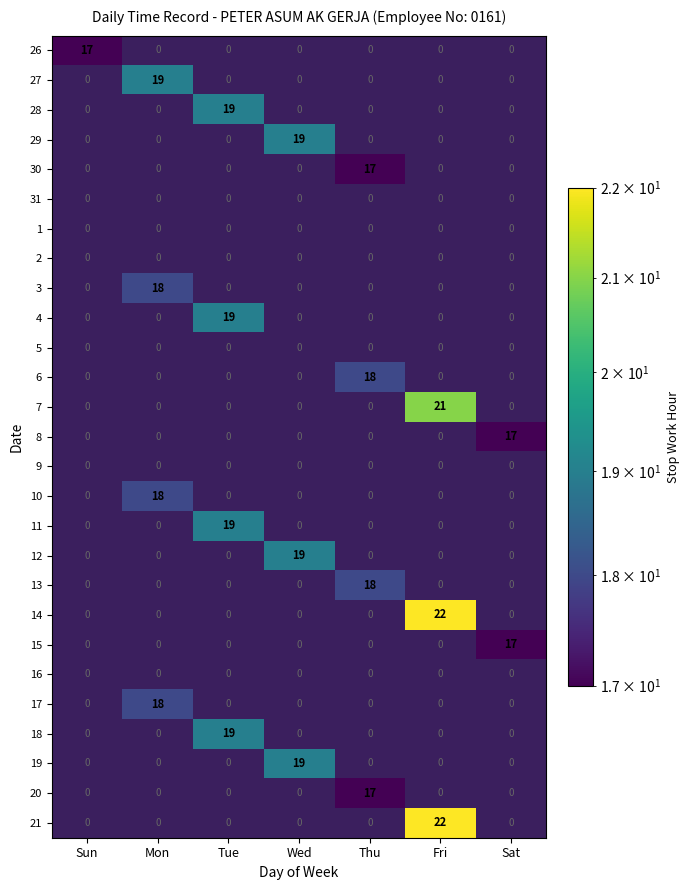

Between Mon and Tue, which is larger?

Tue